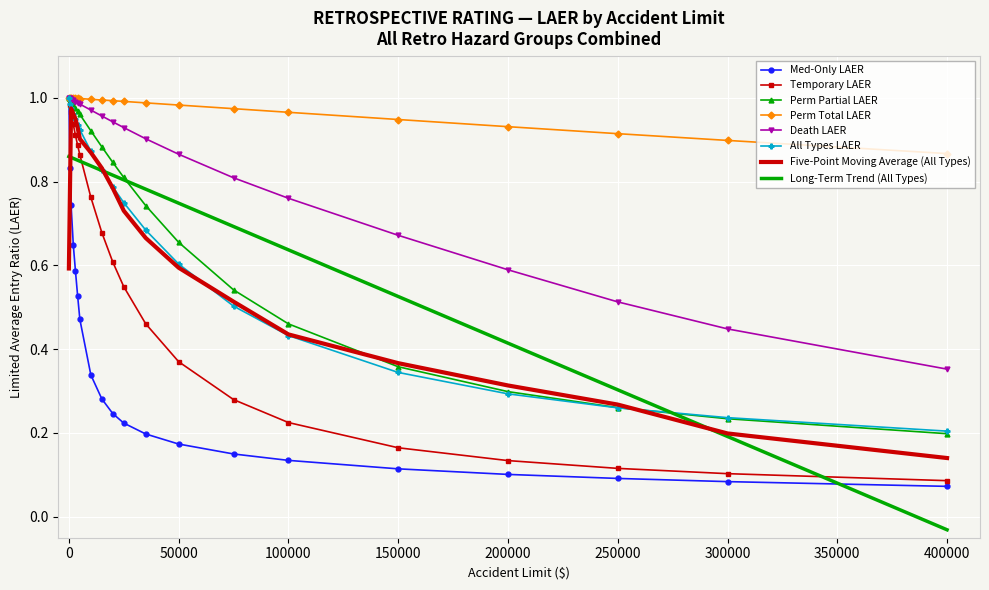

What are all the series names shown in the legend?

Med-Only LAER, Temporary LAER, Perm Partial LAER, Perm Total LAER, Death LAER, All Types LAER, Five-Point Moving Average (All Types), Long-Term Trend (All Types)